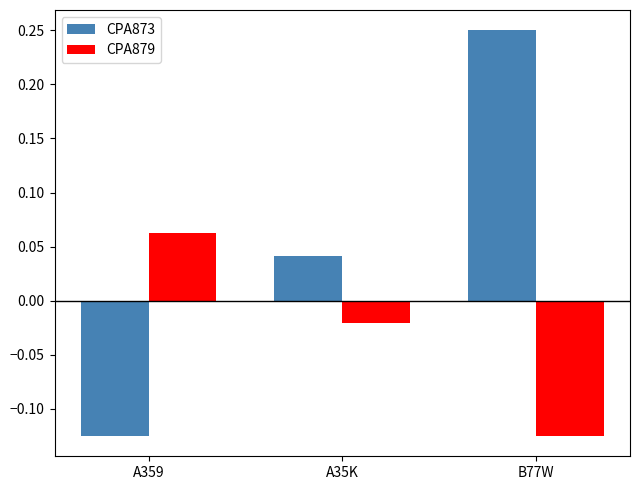

How many data points does each series have?

3